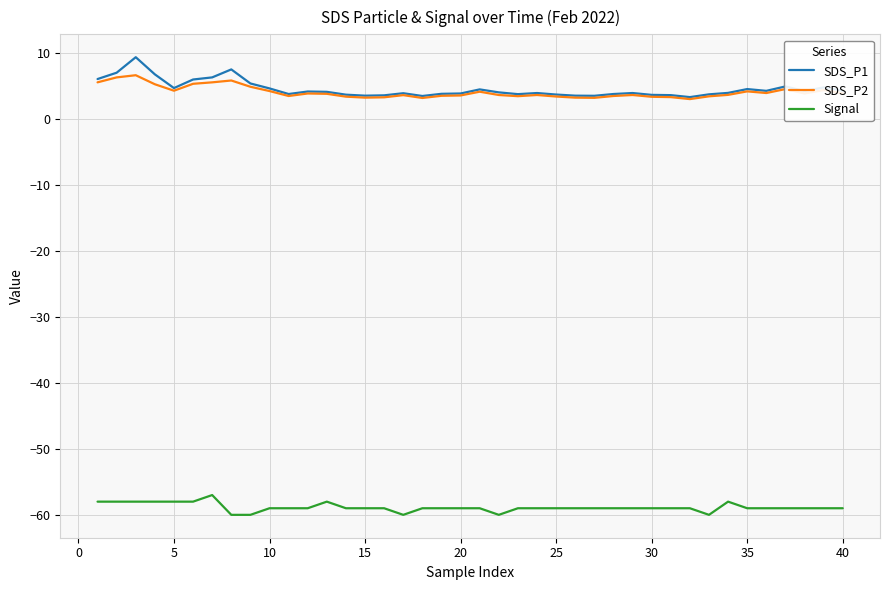

What is the smallest value displayed?

-60.0